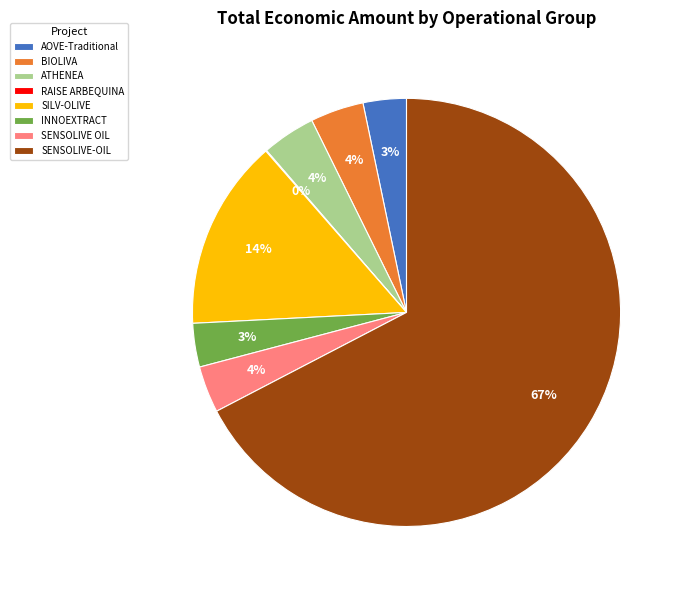

To the nearest percent, what portion does AOVE-Traditional represent?

3%